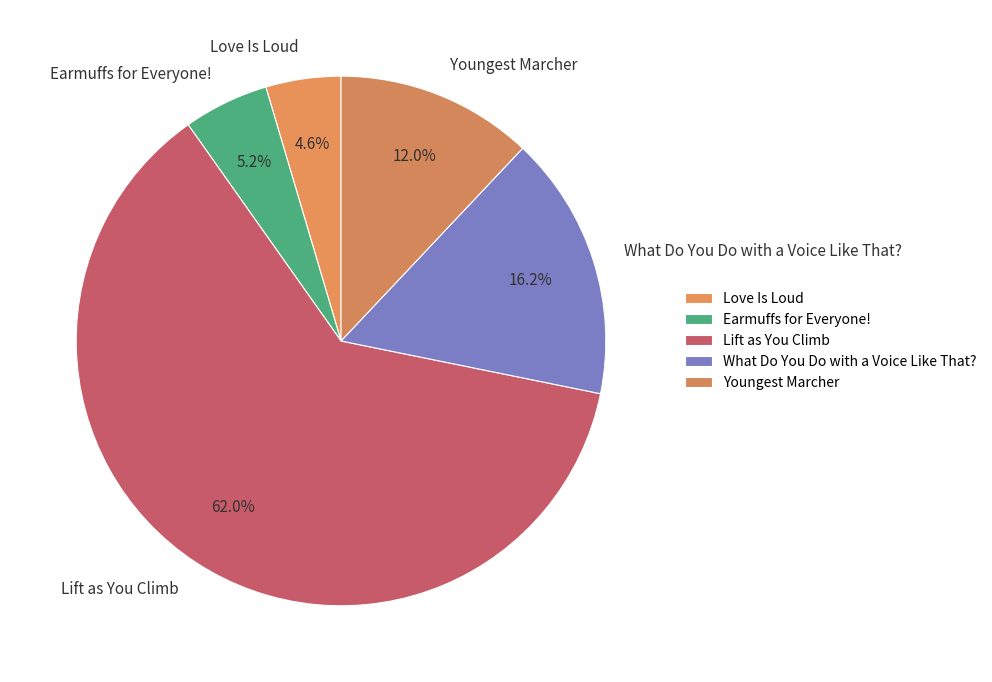

Is it true that Earmuffs for Everyone! is 5% of the pie?

True